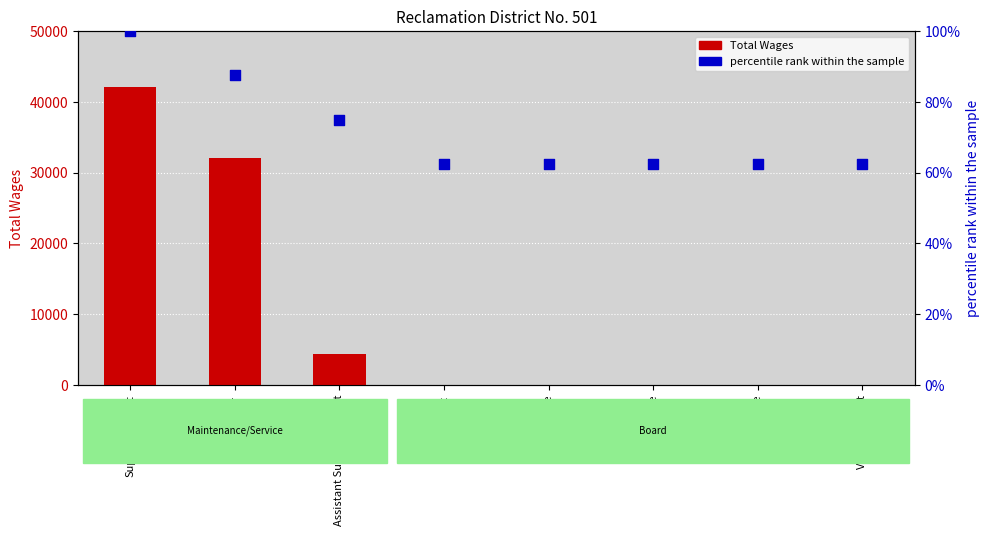

What is the total value across all series at Trustee?

62.5